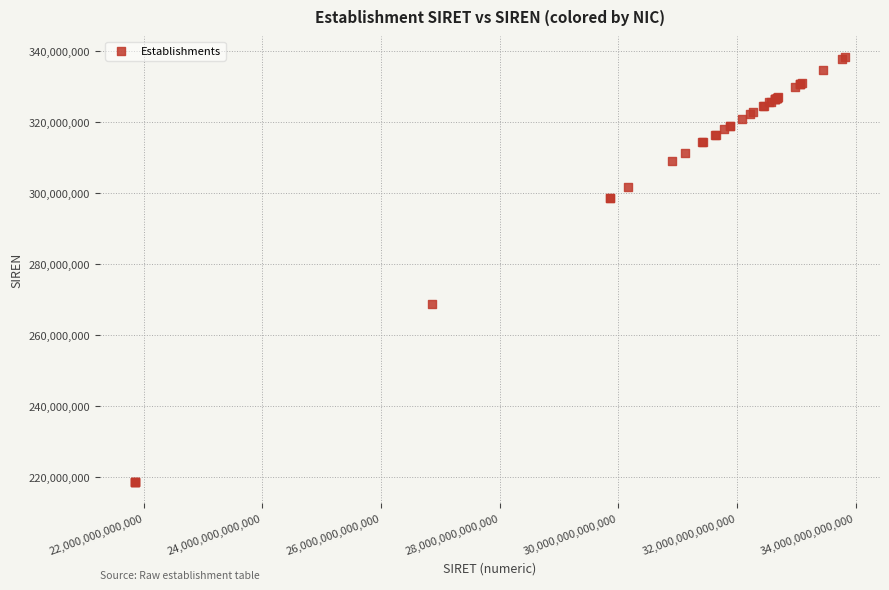

What Y value in the scatter plot is closest to 278371623?

268603735